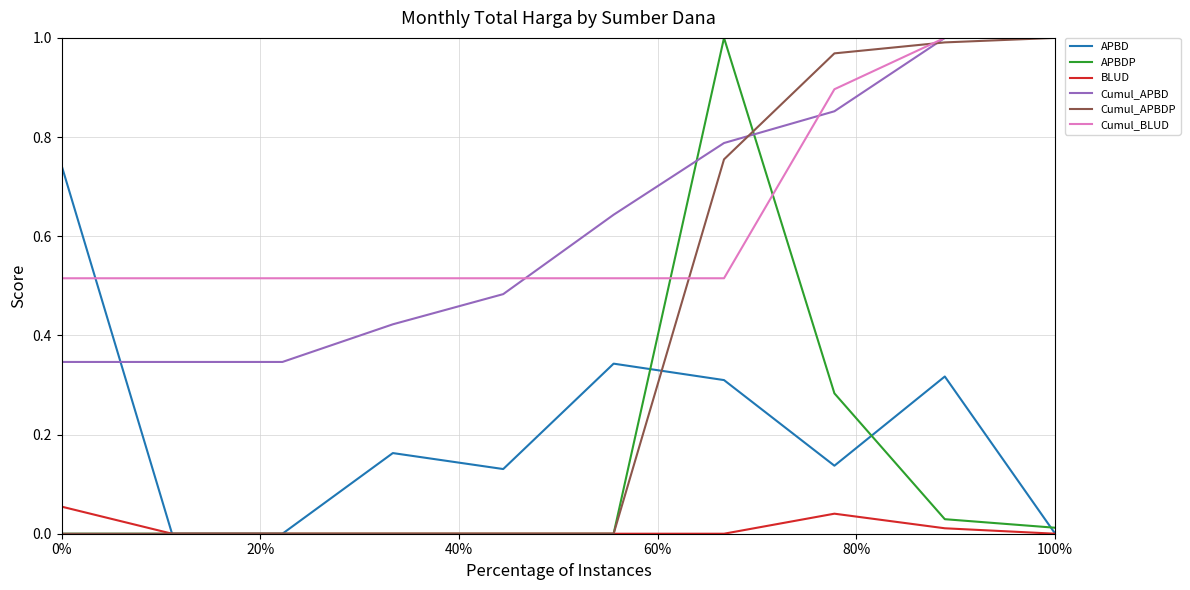

In APBDP, how many points are higher than both neighbors (excluding endpoints)?

1